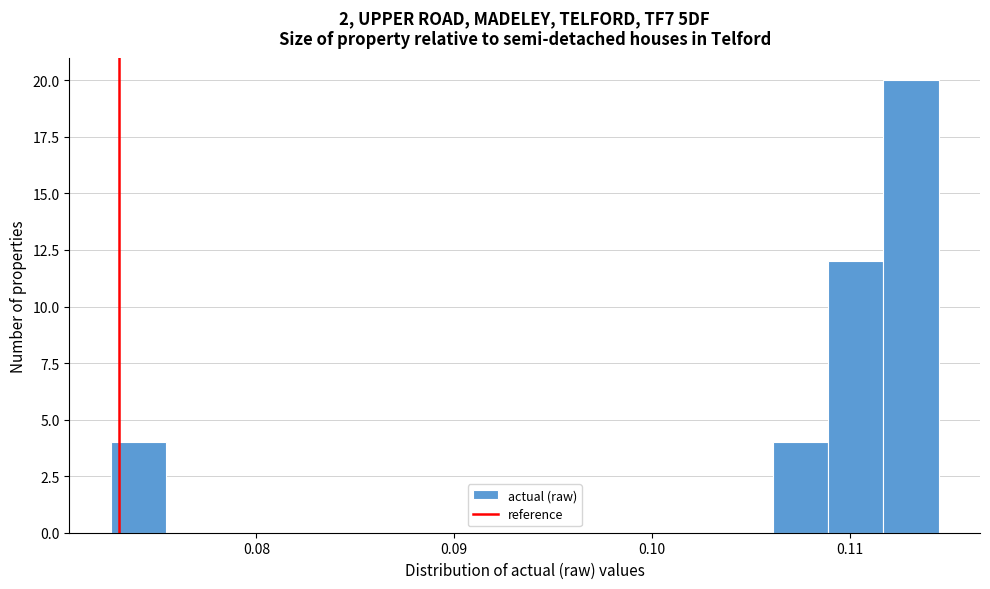

Read against the x-axis, roughly where is the centre of the tallest bar?

0.113